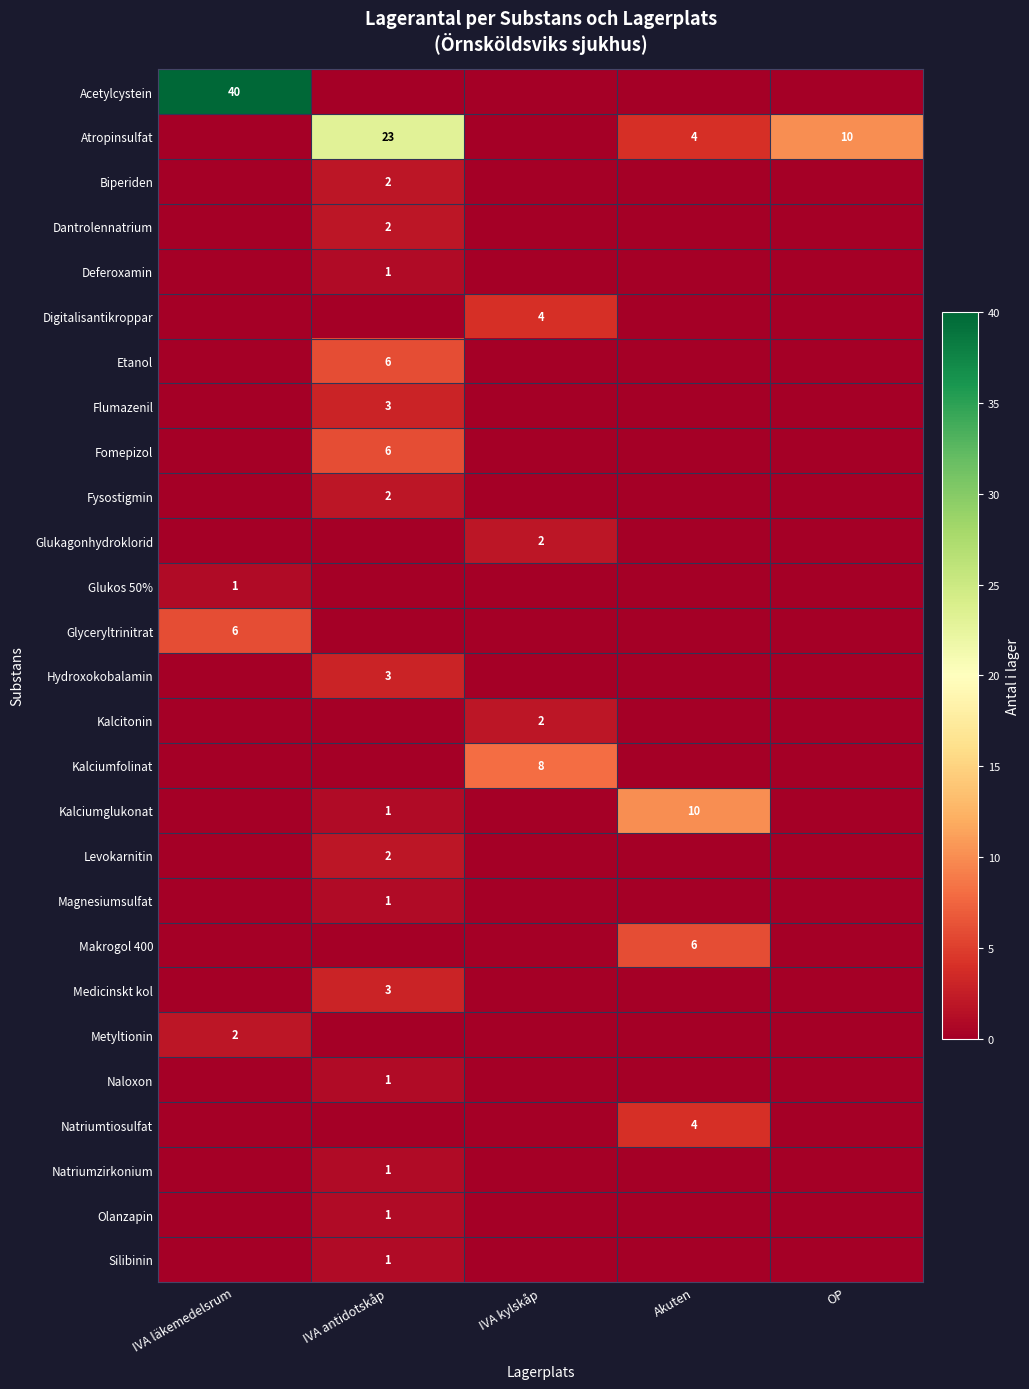

Is it true that row_3 equals 1 at IVA läkemedelsrum?

False